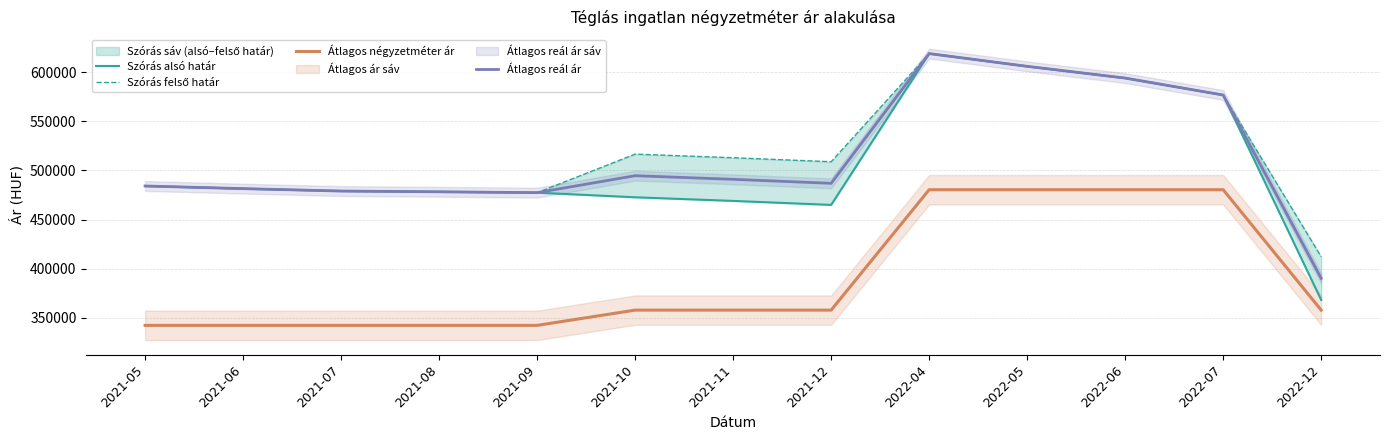

What is the value of the Átlagos reál ár point at the 3rd from the left?

479010